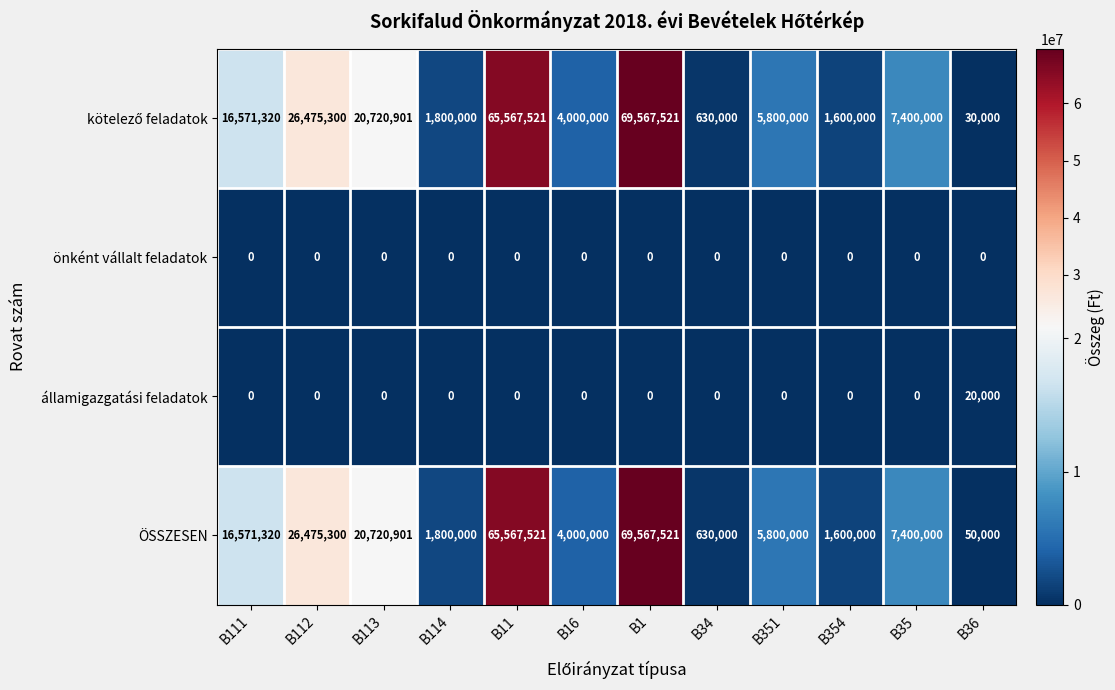

At which category is the sum across all series the highest?

B1